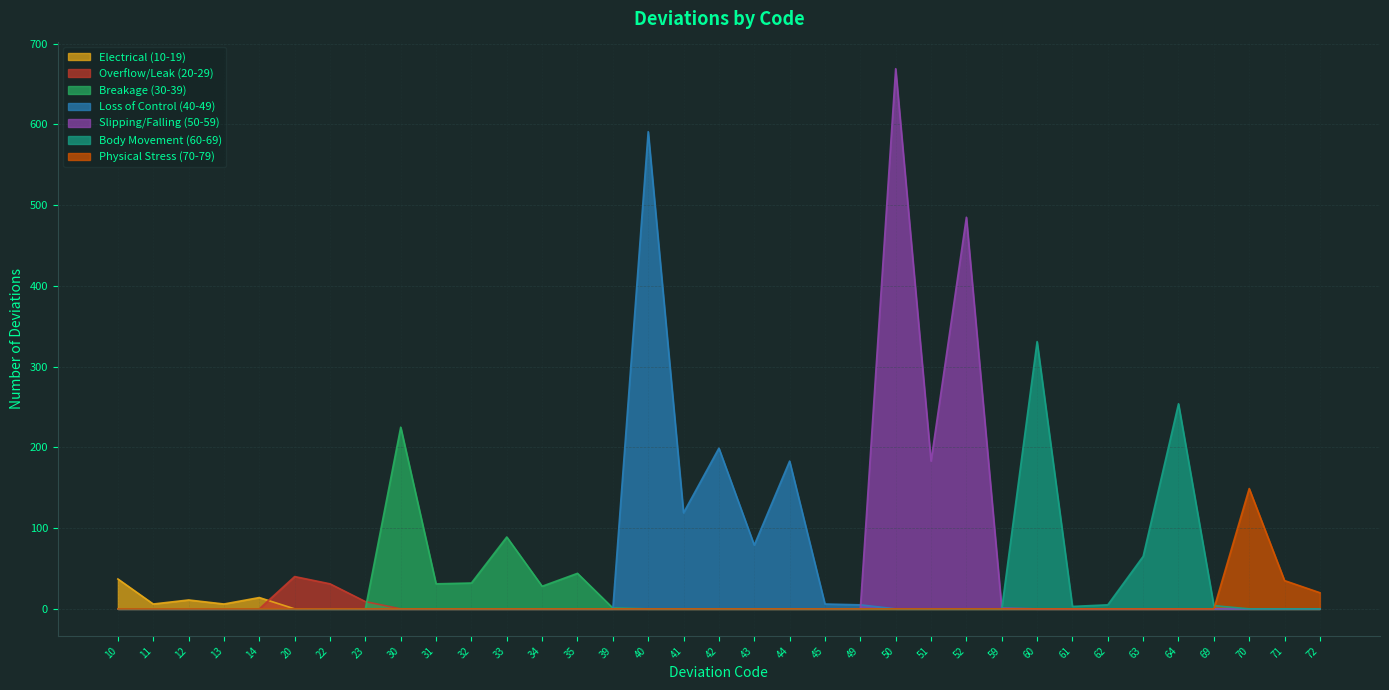

Is it true that the value at 32 is 32?

True